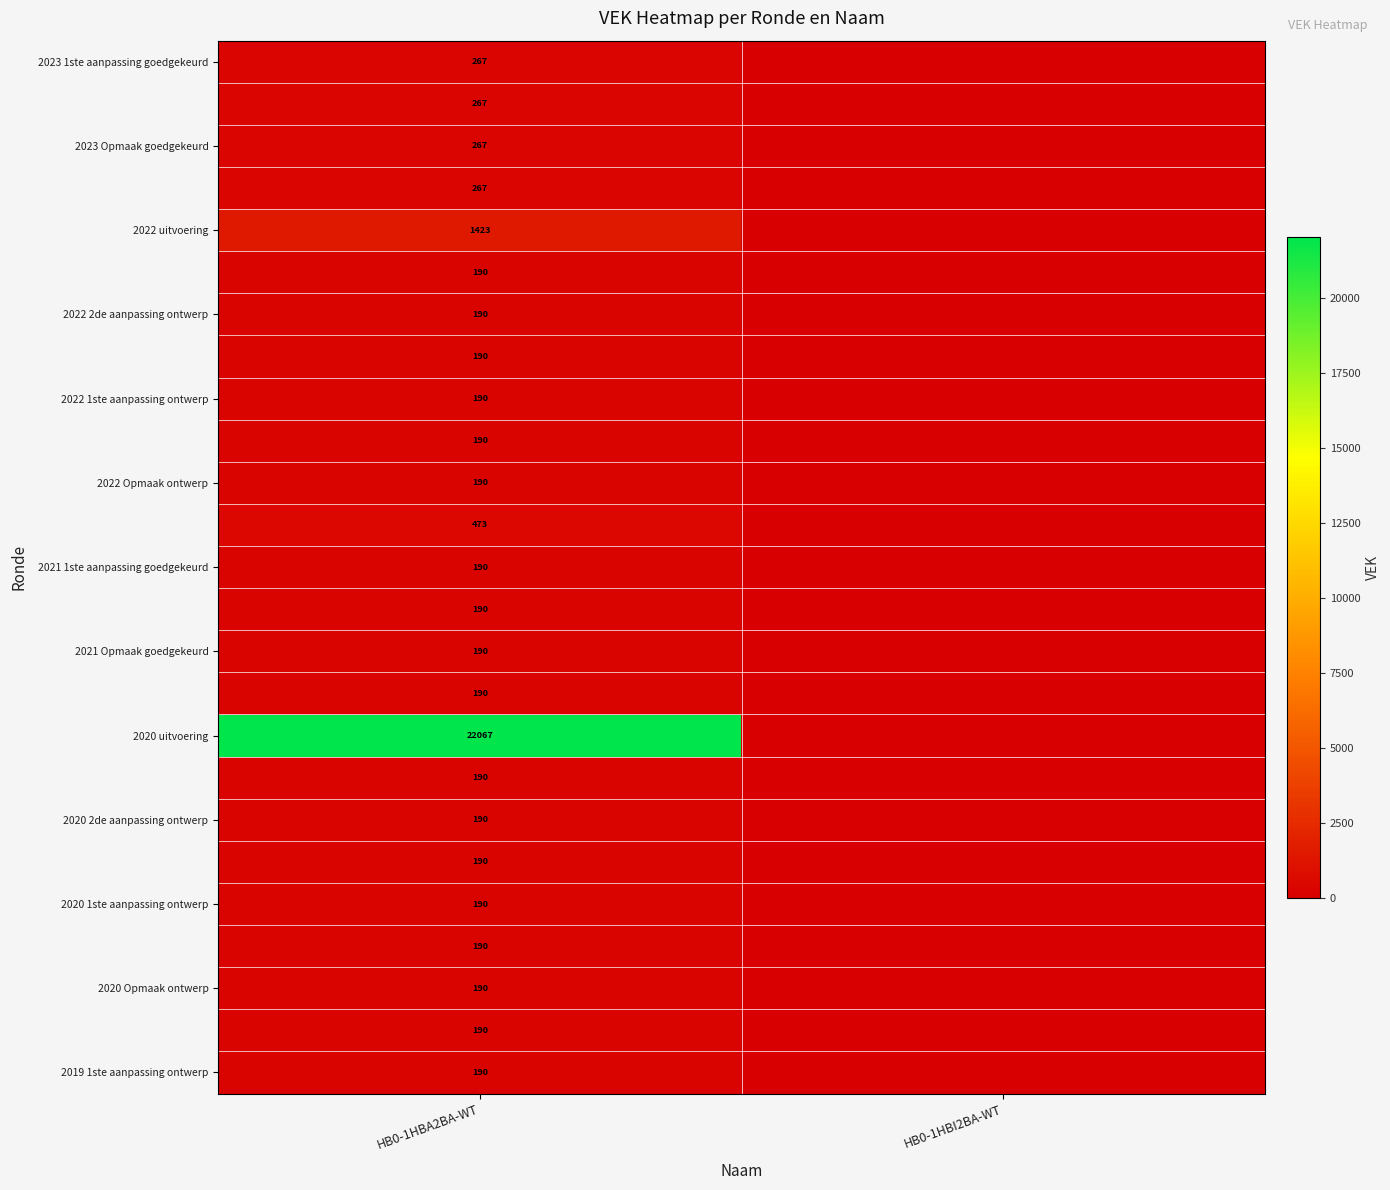

True or false: 2020 2de aanpassing ontwerp has a value of 190 at HB0-1HBA2BA-WT.

True